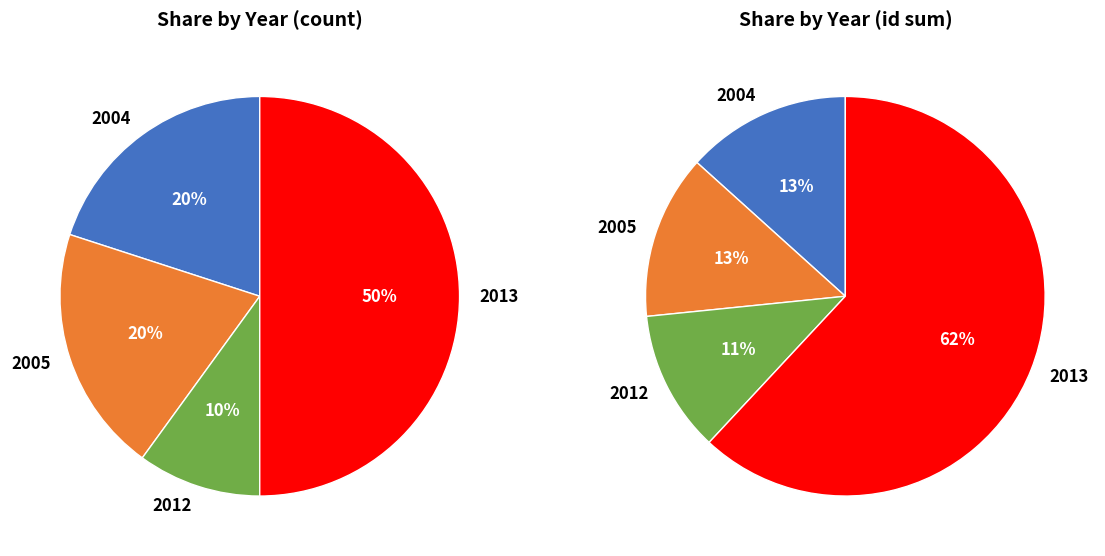

Does 2012-07-05 account for over 50% of the chart?

No